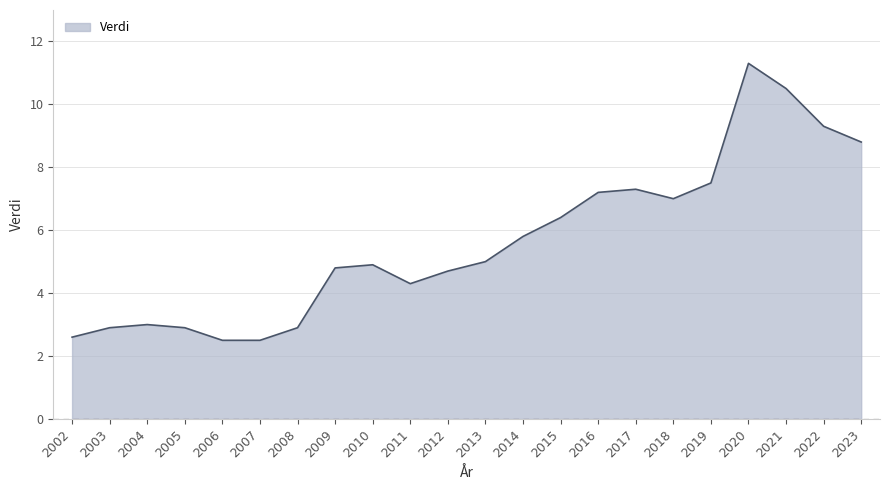

What is the difference between the values at 2018 and 2022?

2.3